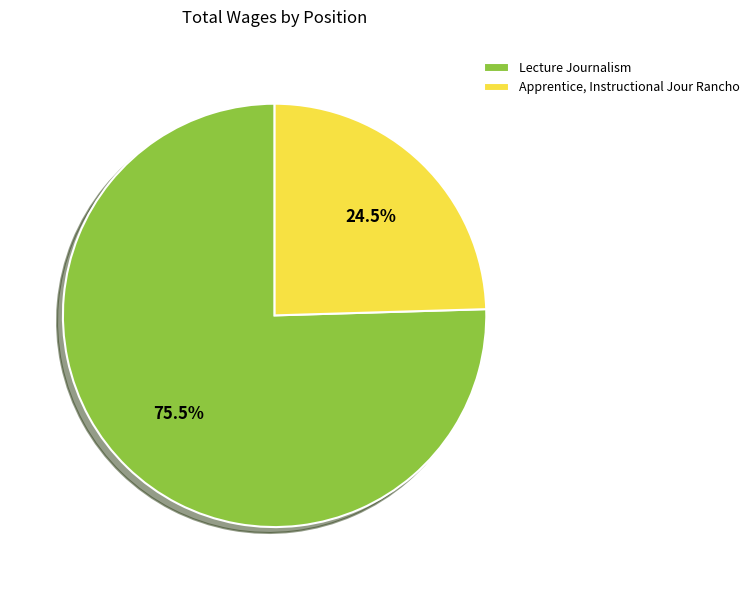

The Lecture Journalism slice represents 88% of the pie. True or false?

False